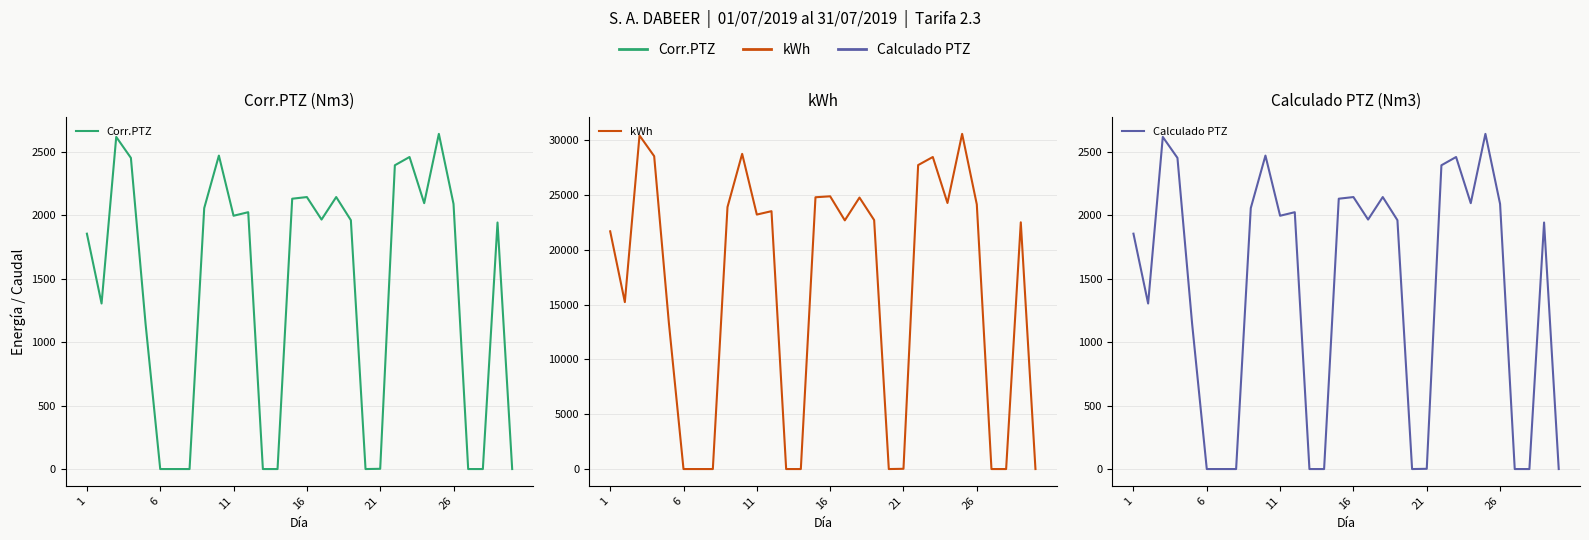

Between 9 and 25, which series saw the biggest shift?

kWh